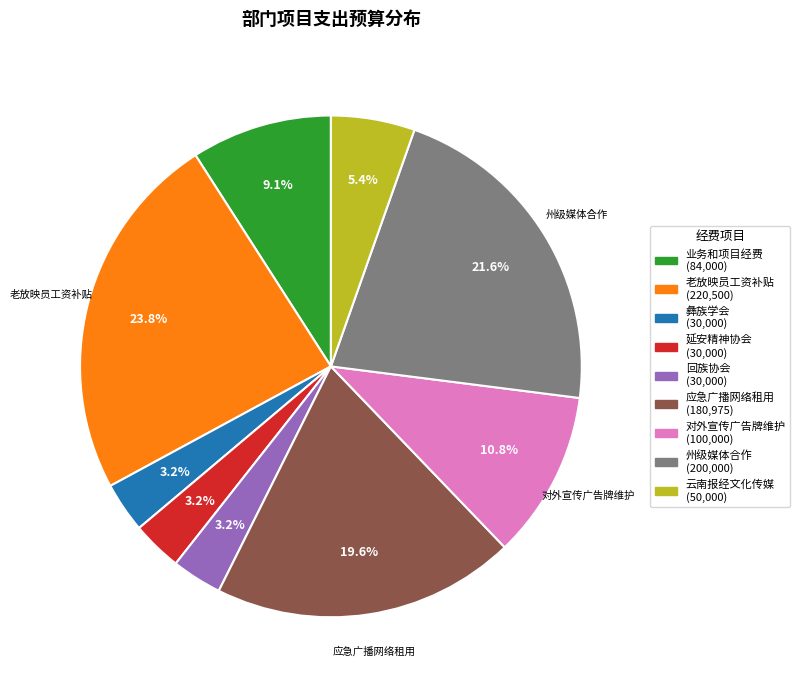

Is there any slice that represents more than half of the pie?

No